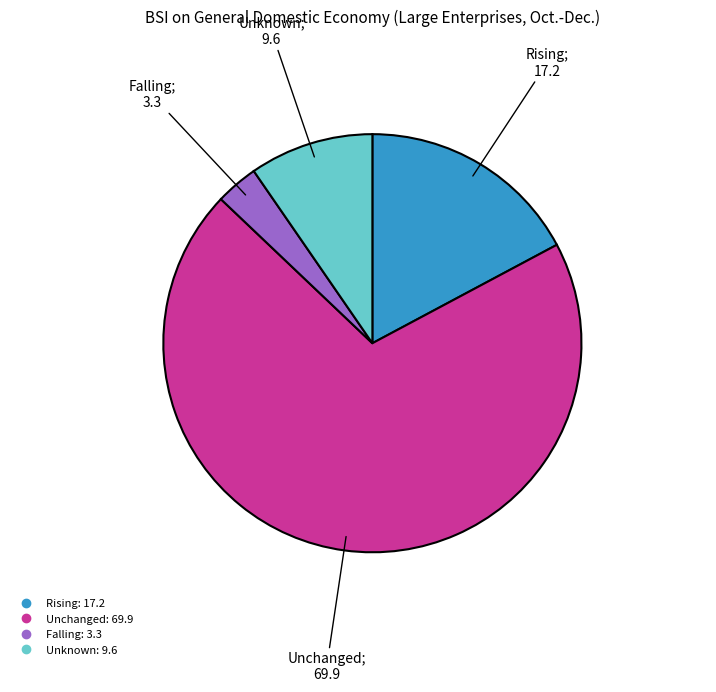

What is the largest slice in the pie chart?

Unchanged